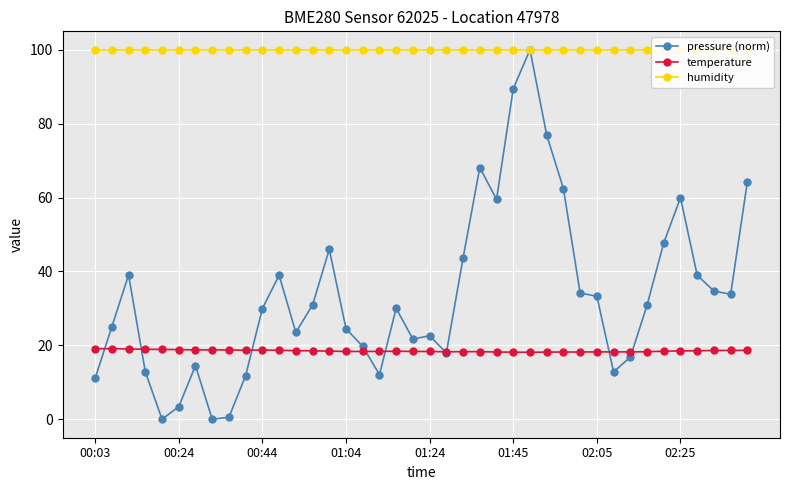

How many interior local peaks does the pressure (norm) series have?

9